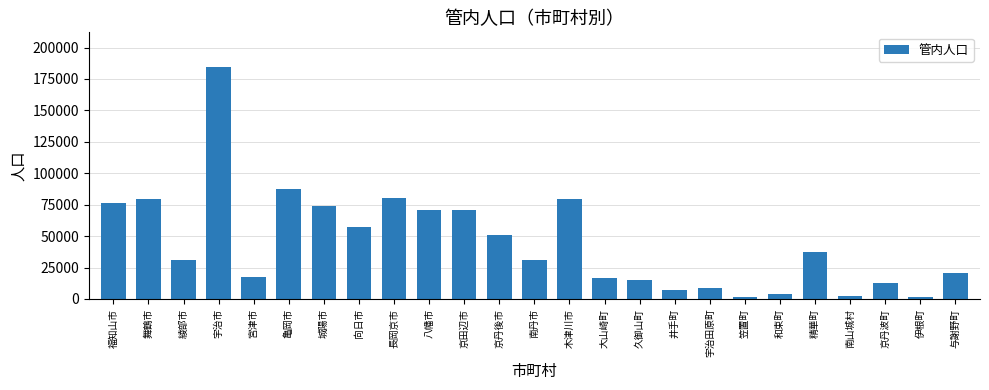

The chart shows a value of 184432 at 宇治市. True or false?

True